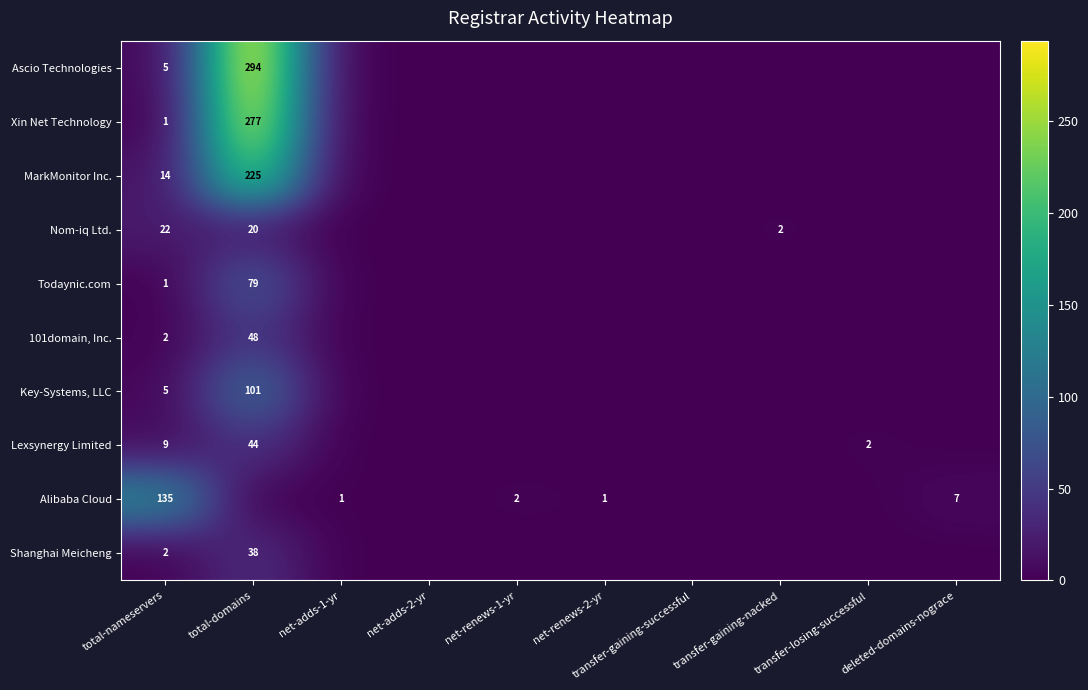

What is the spread (max minus min) of values at total-nameservers?

134